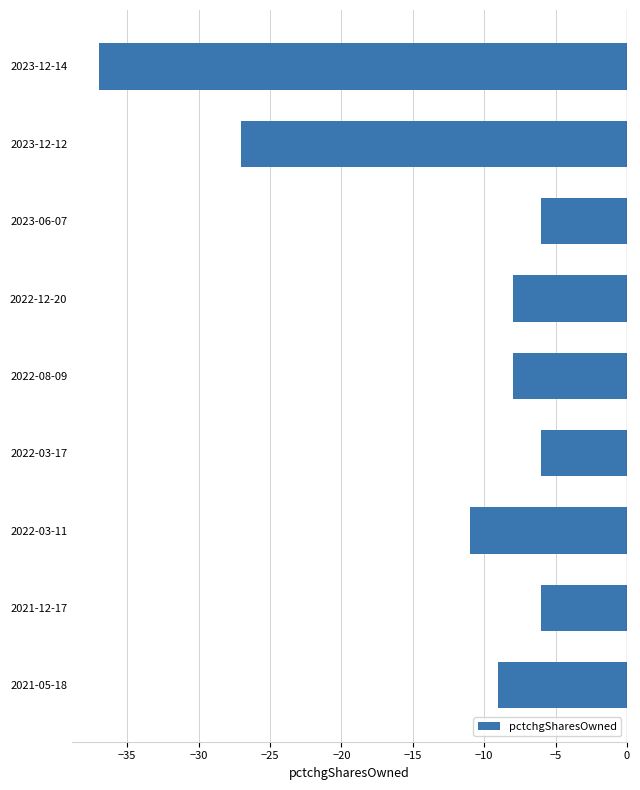

What is the value of the 6th bar from the top?

-6